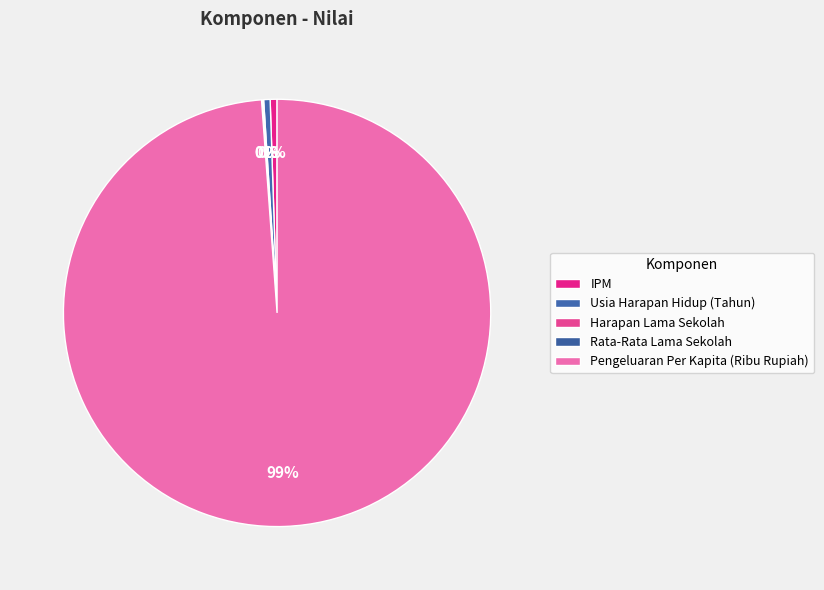

To the nearest percent, what is the average slice percentage?

20%